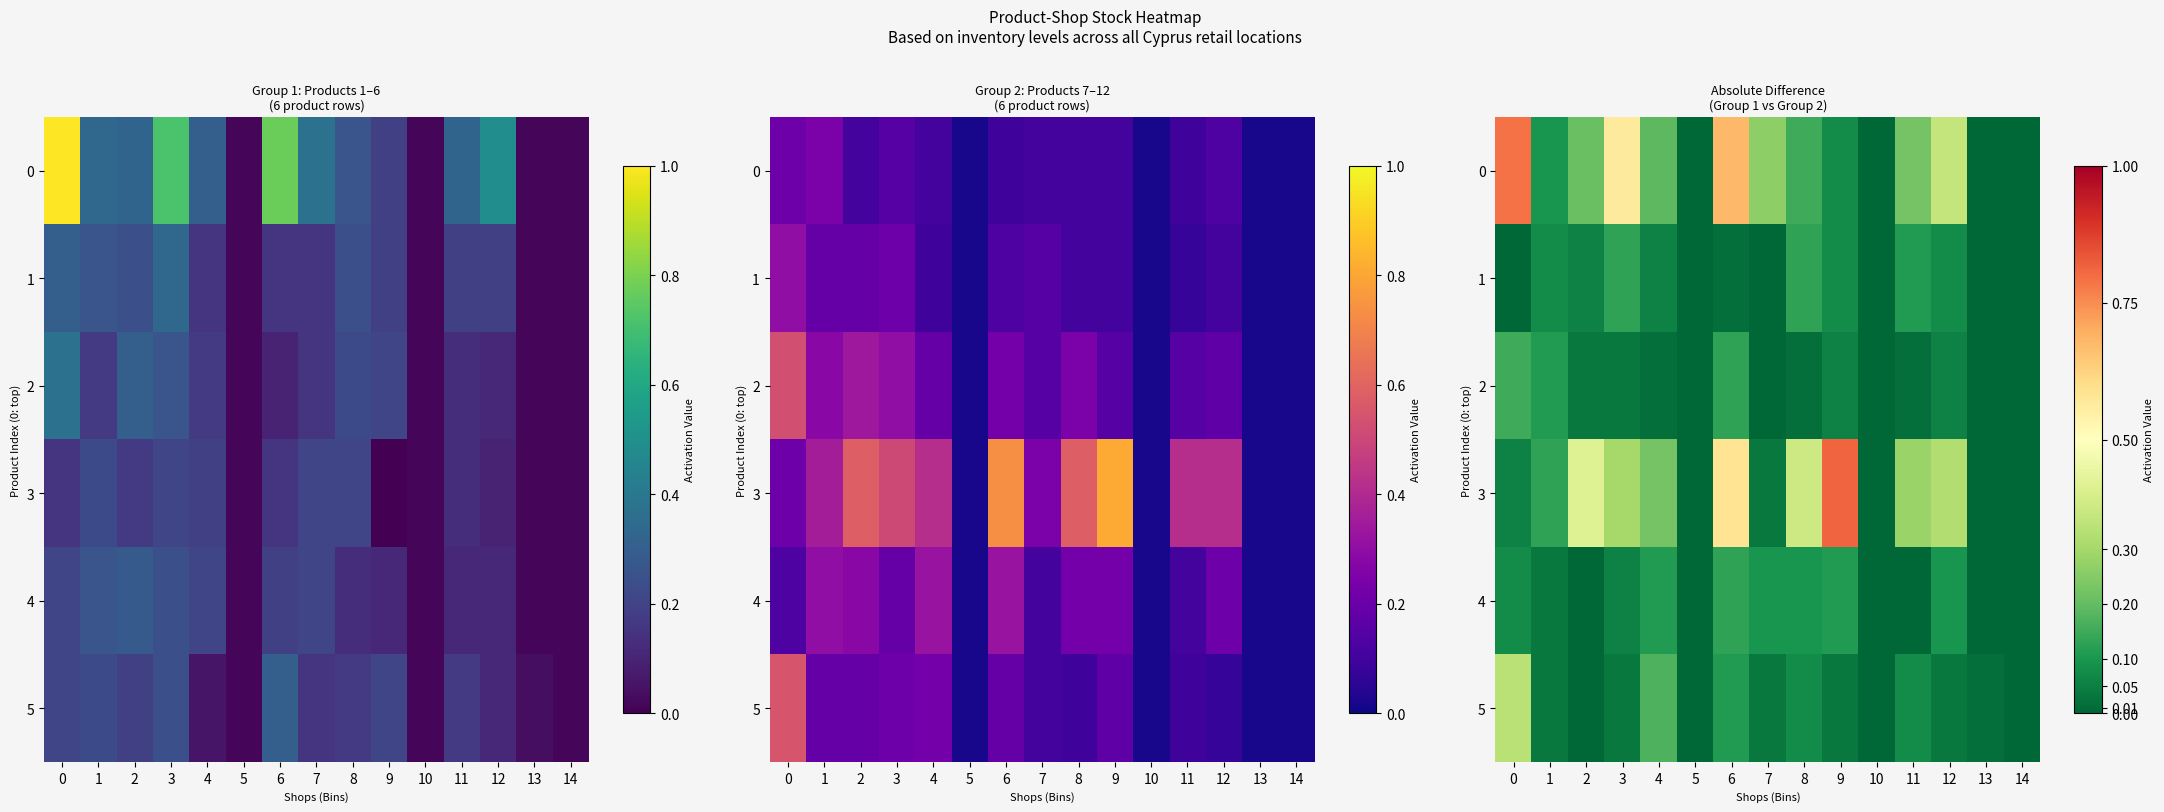

At which label does 3 reach its minimum?

5